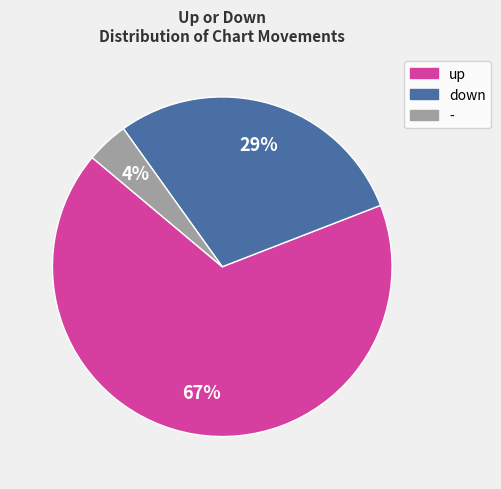

To the nearest percent, what is the difference between the - and up slice percentages?

63%